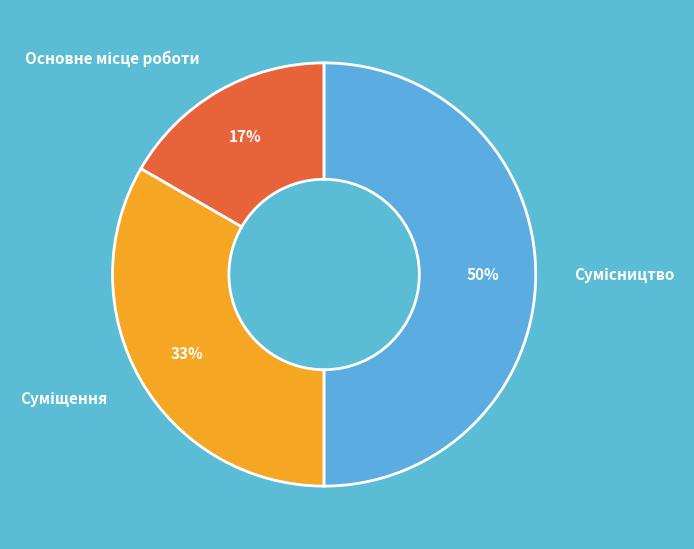

To the nearest percent, what is the difference between the largest and smallest slice percentages?

33%